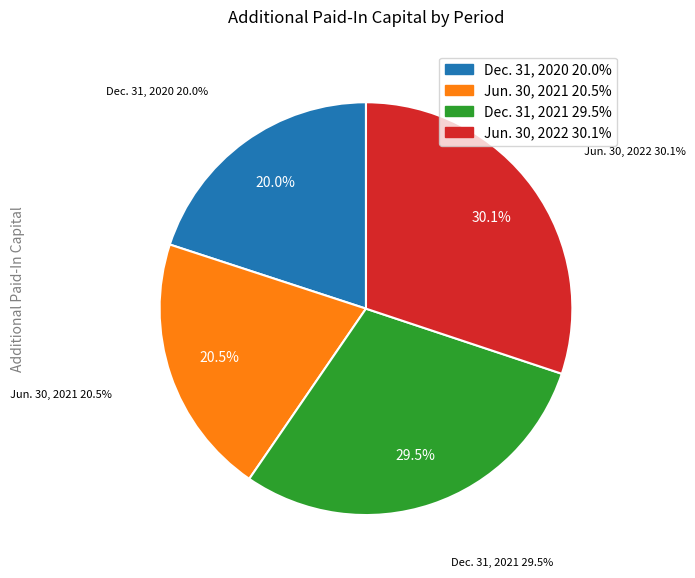

What is the smallest slice in the pie chart?

Dec. 31, 2020